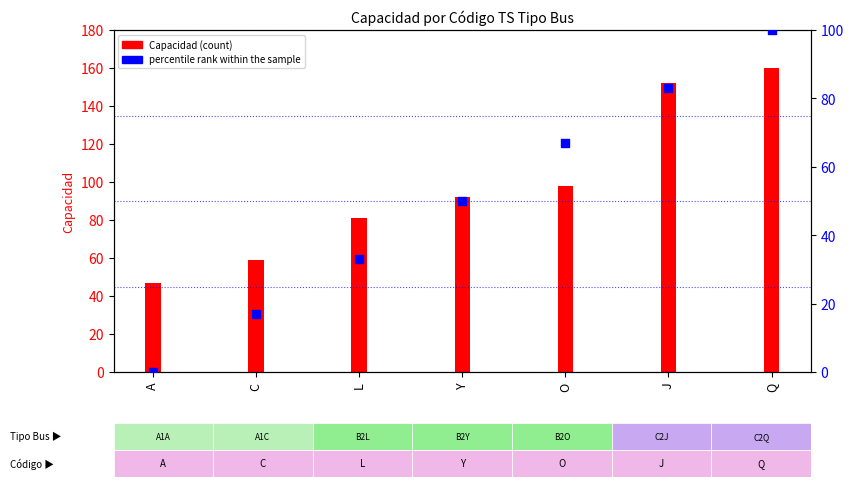

Which has a higher value, C or Y?

Y